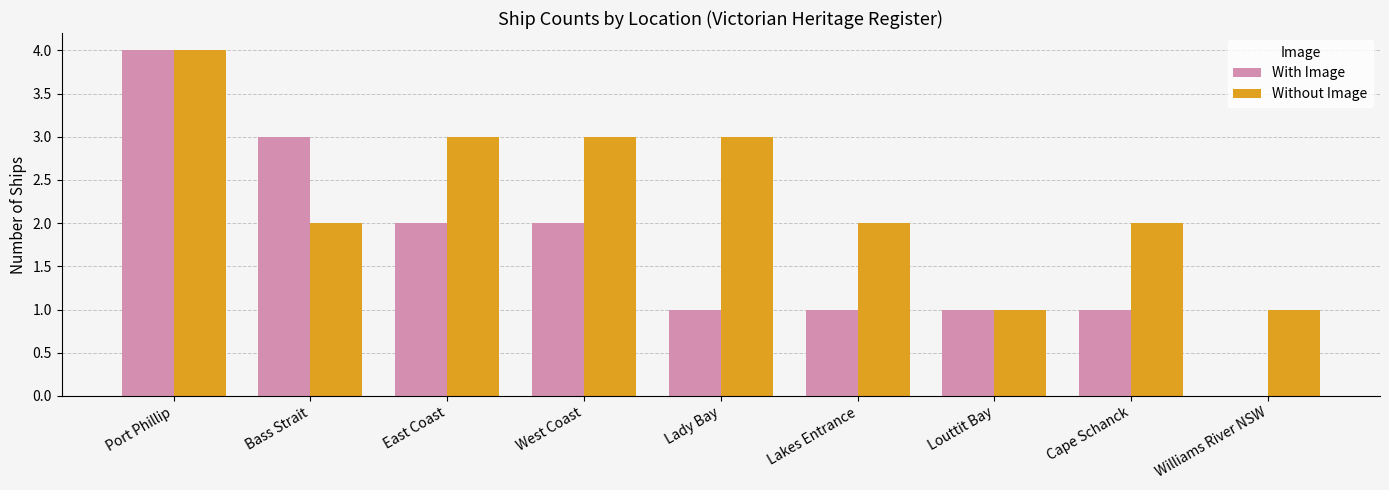

Reading left to right, transcribe all the data shown in this chart.

With Image: Port Phillip=4	Bass Strait=3	East Coast=2	West Coast=2	Lady Bay=1	Lakes Entrance=1	Louttit Bay=1	Cape Schanck=1	Williams River NSW=0
Without Image: Port Phillip=4	Bass Strait=2	East Coast=3	West Coast=3	Lady Bay=3	Lakes Entrance=2	Louttit Bay=1	Cape Schanck=2	Williams River NSW=1